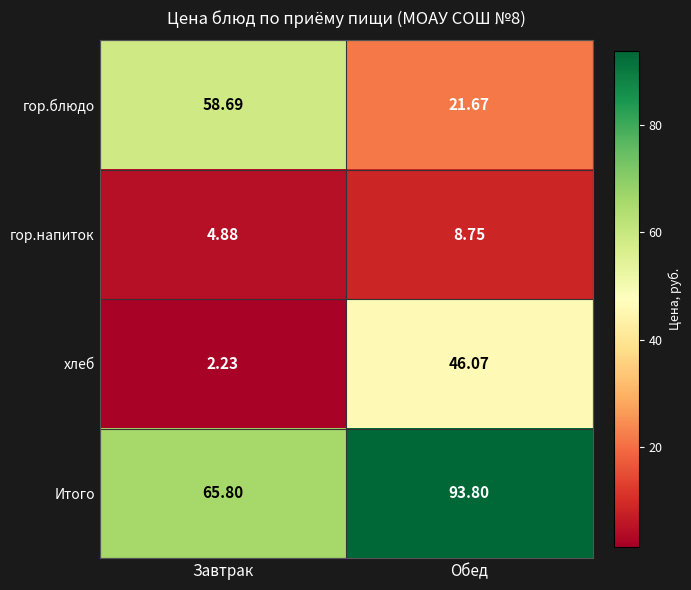

Count the number of data series in this chart.

4